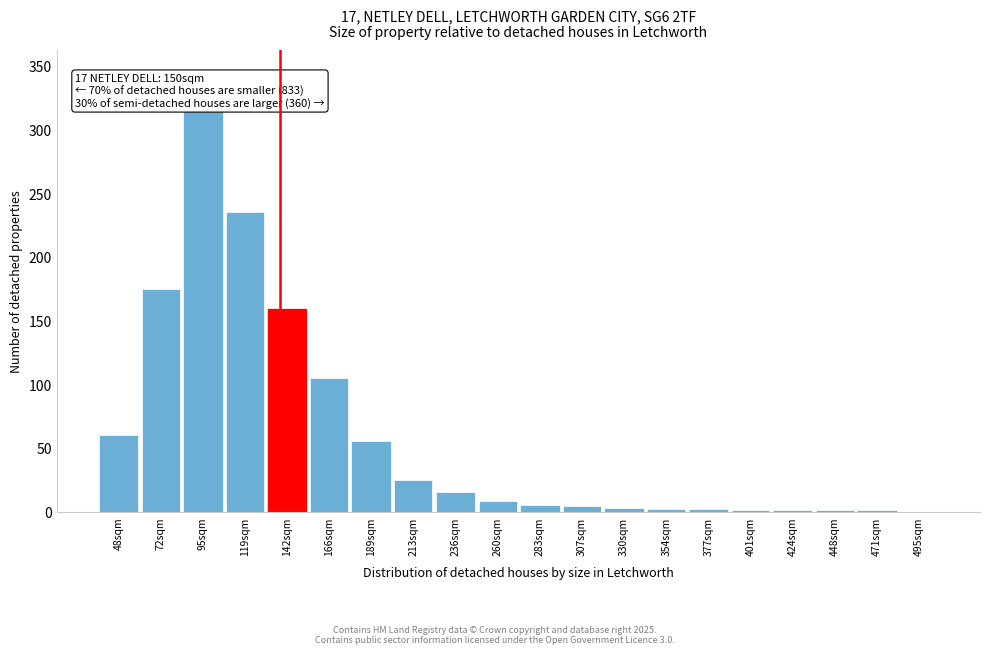

The chart shows a value of 3 at 330sqm. True or false?

True